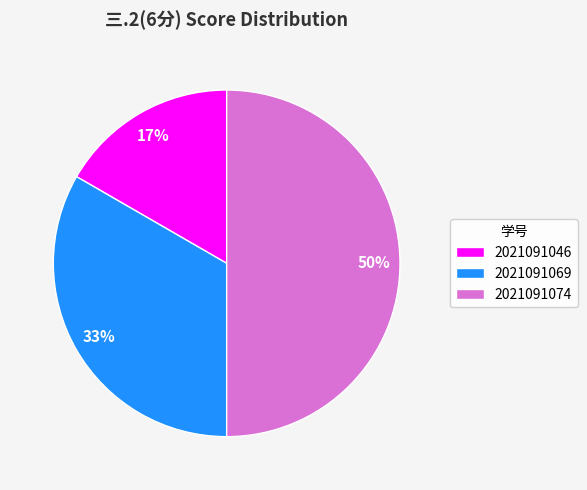

Is the sum of 2021091074 and 2021091046 greater than half?

Yes